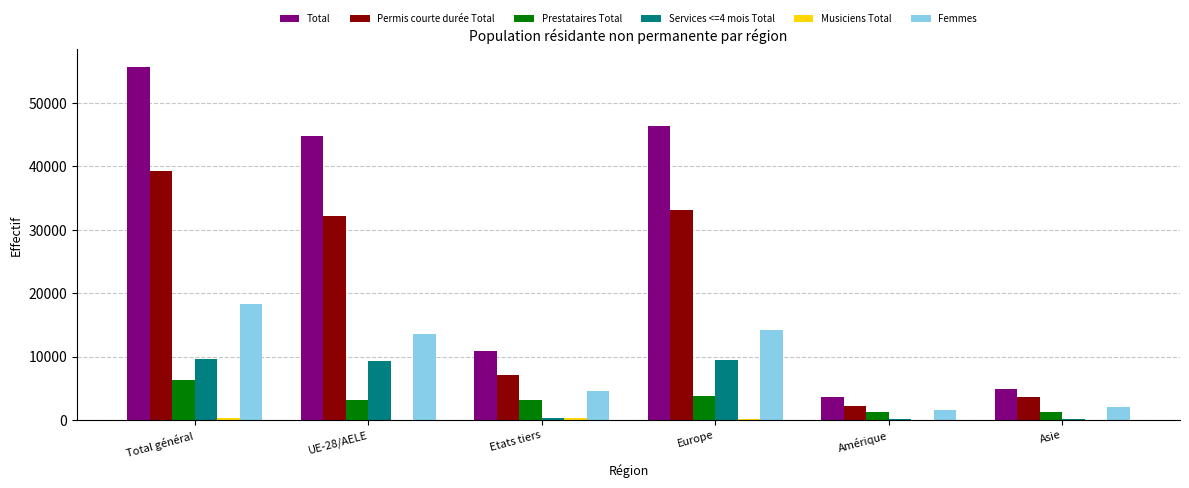

What is the average value of the Permis courte durée Total series?

19579